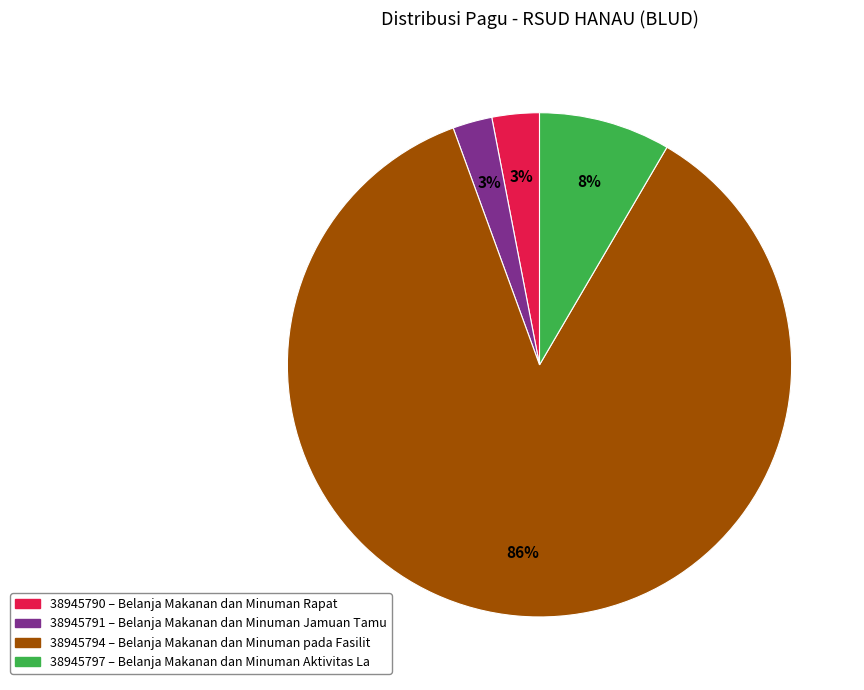

Is there any slice that represents more than half of the pie?

Yes